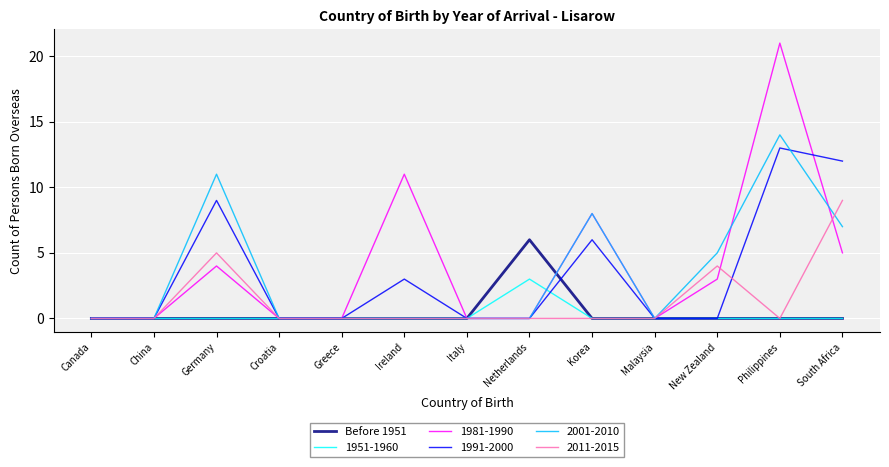

Is it true that 2001-2010 equals 0 at Croatia?

True